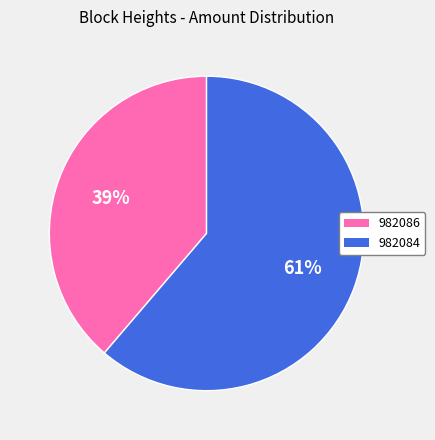

Do 982086 and 982084 together represent more than half of the pie?

Yes